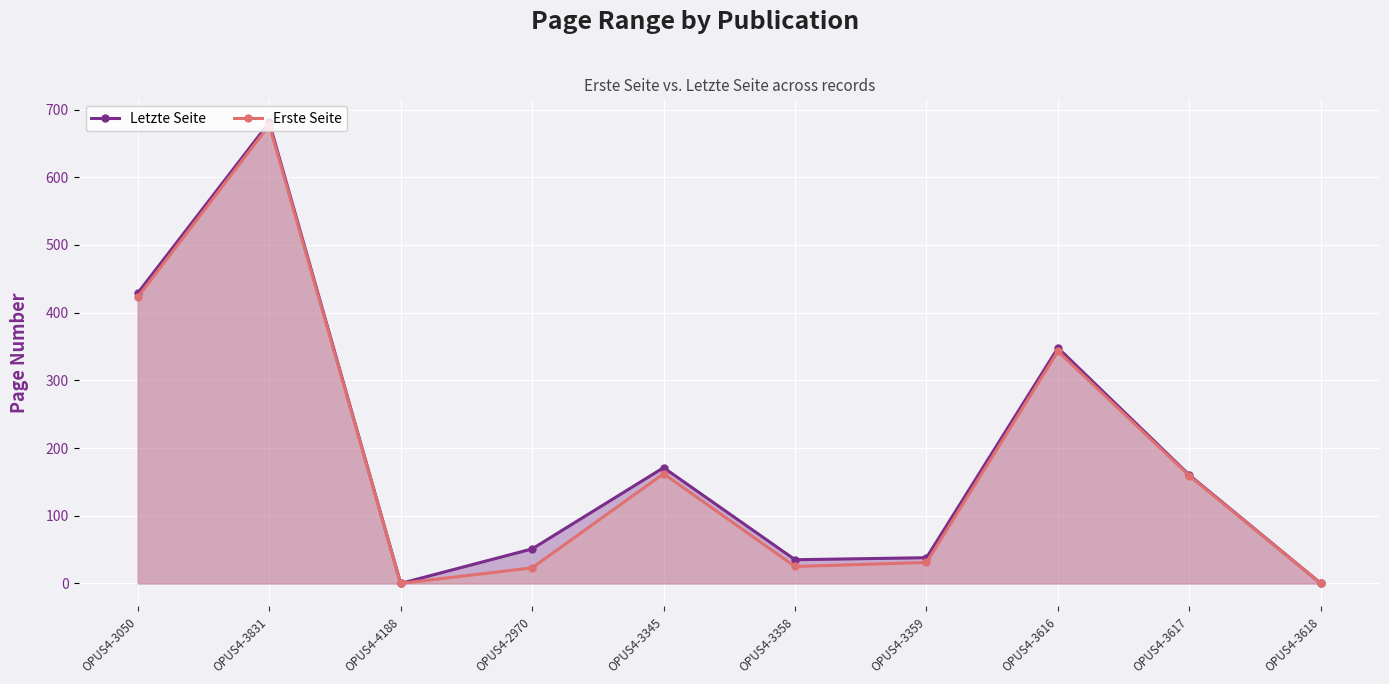

Reading left to right, extract all data points from this chart.

Letzte Seite: OPUS4-3050=429	OPUS4-3831=681	OPUS4-4188=0	OPUS4-2970=51	OPUS4-3345=171	OPUS4-3358=35	OPUS4-3359=38	OPUS4-3616=348	OPUS4-3617=160	OPUS4-3618=0
Erste Seite: OPUS4-3050=423	OPUS4-3831=677	OPUS4-4188=0	OPUS4-2970=23	OPUS4-3345=162	OPUS4-3358=25	OPUS4-3359=31	OPUS4-3616=343	OPUS4-3617=159	OPUS4-3618=0